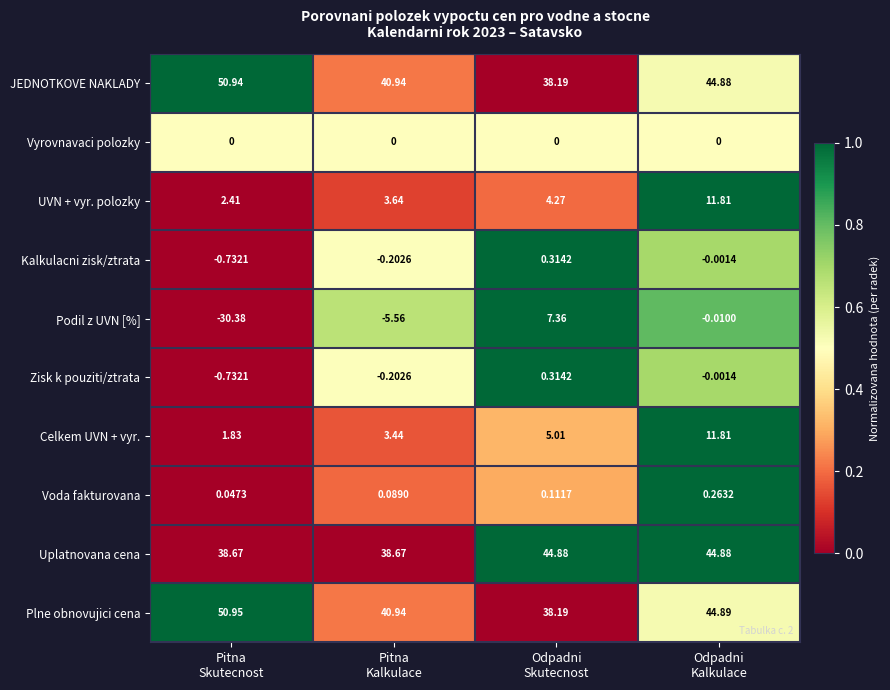

Which series has the largest range (max minus min)?

Podil z UVN [%]